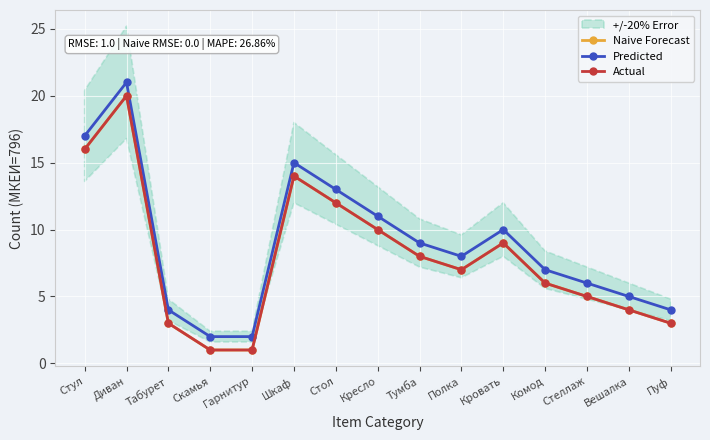

Where is the first local maximum for Predicted?

Диван